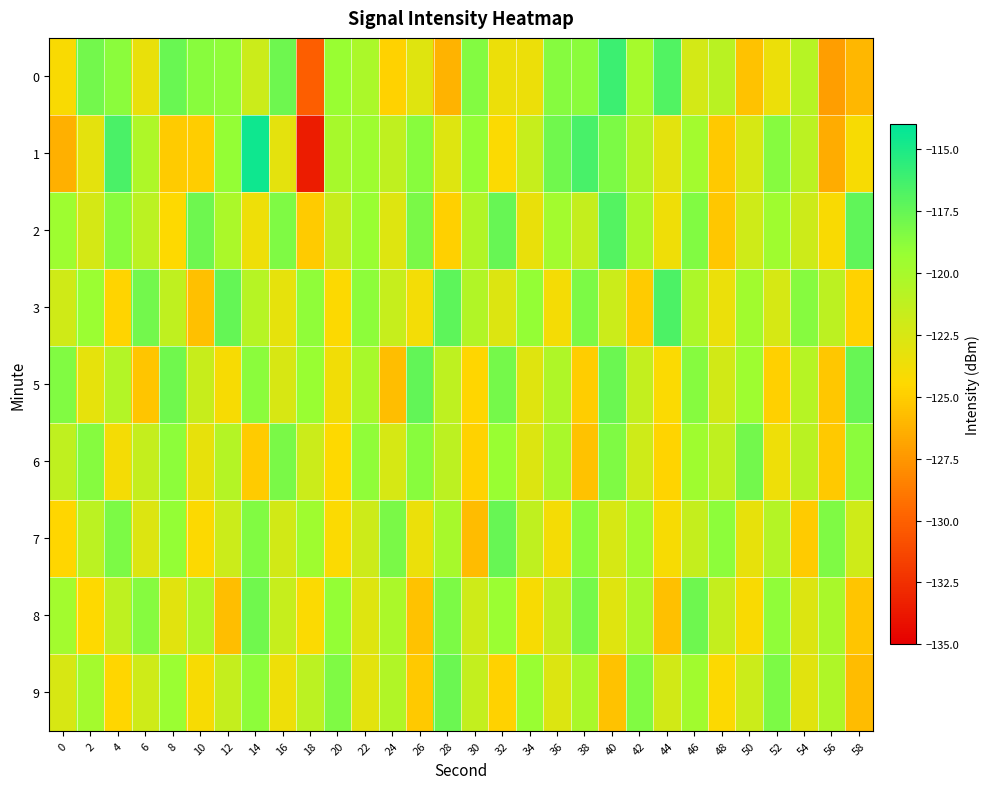

What is the spread (max minus min) of values at 30?

7.2